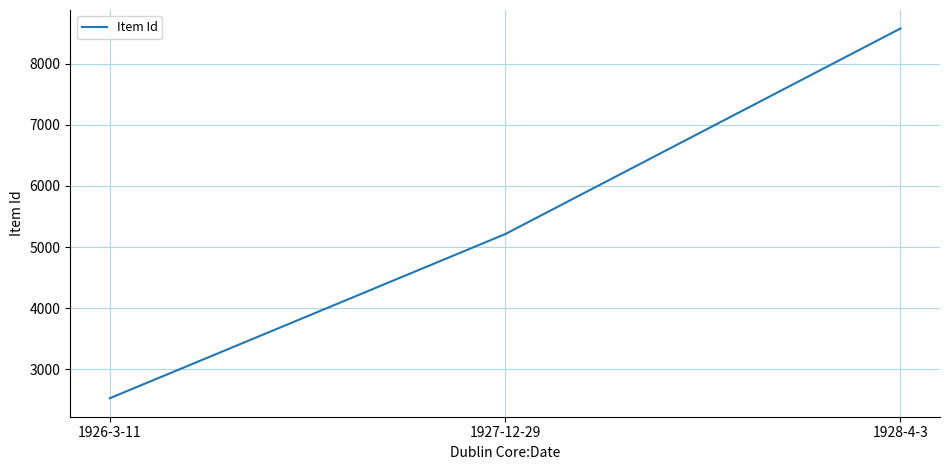

Between 1927-12-29 and 1926-3-11, which is larger?

1927-12-29